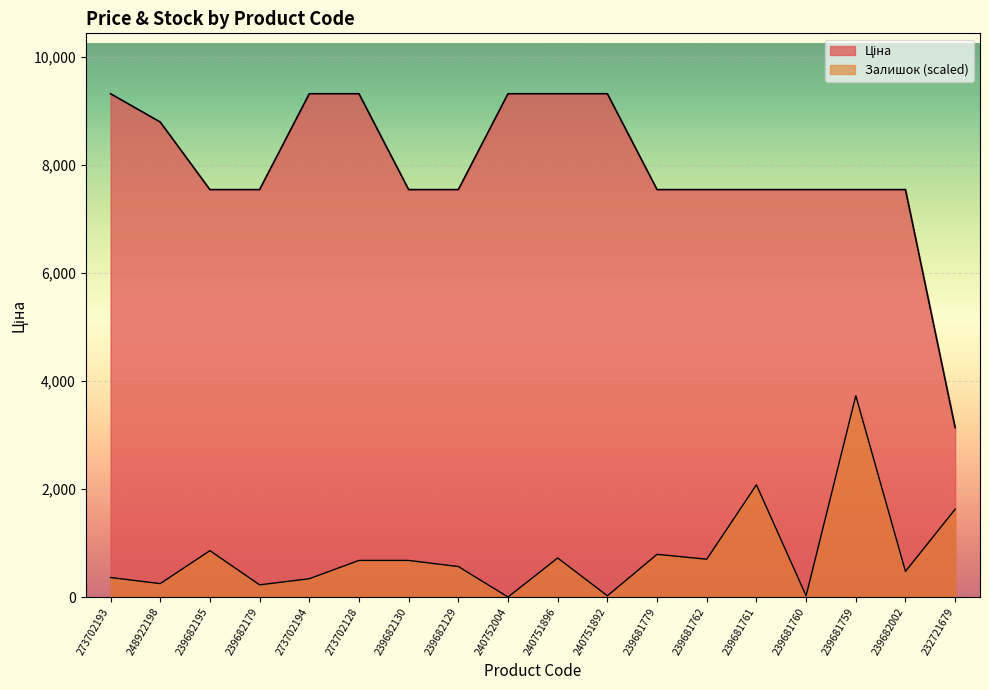

Reading right to left, extract all data points from this chart.

Ціна: 3136.8	7545.9	7545.9	7545.9	7545.9	7545.9	7545.9	9321.4	9321.4	9321.4	7545.9	7545.9	9321.4	9321.4	7545.9	7545.9	8797.6	9321.4
Залишок: 1627.0	474.5	3728.6	22.6	2079.0	700.5	790.9	22.6	723.1	0.0	564.9	677.9	677.9	339.0	226.0	858.7	248.6	361.6